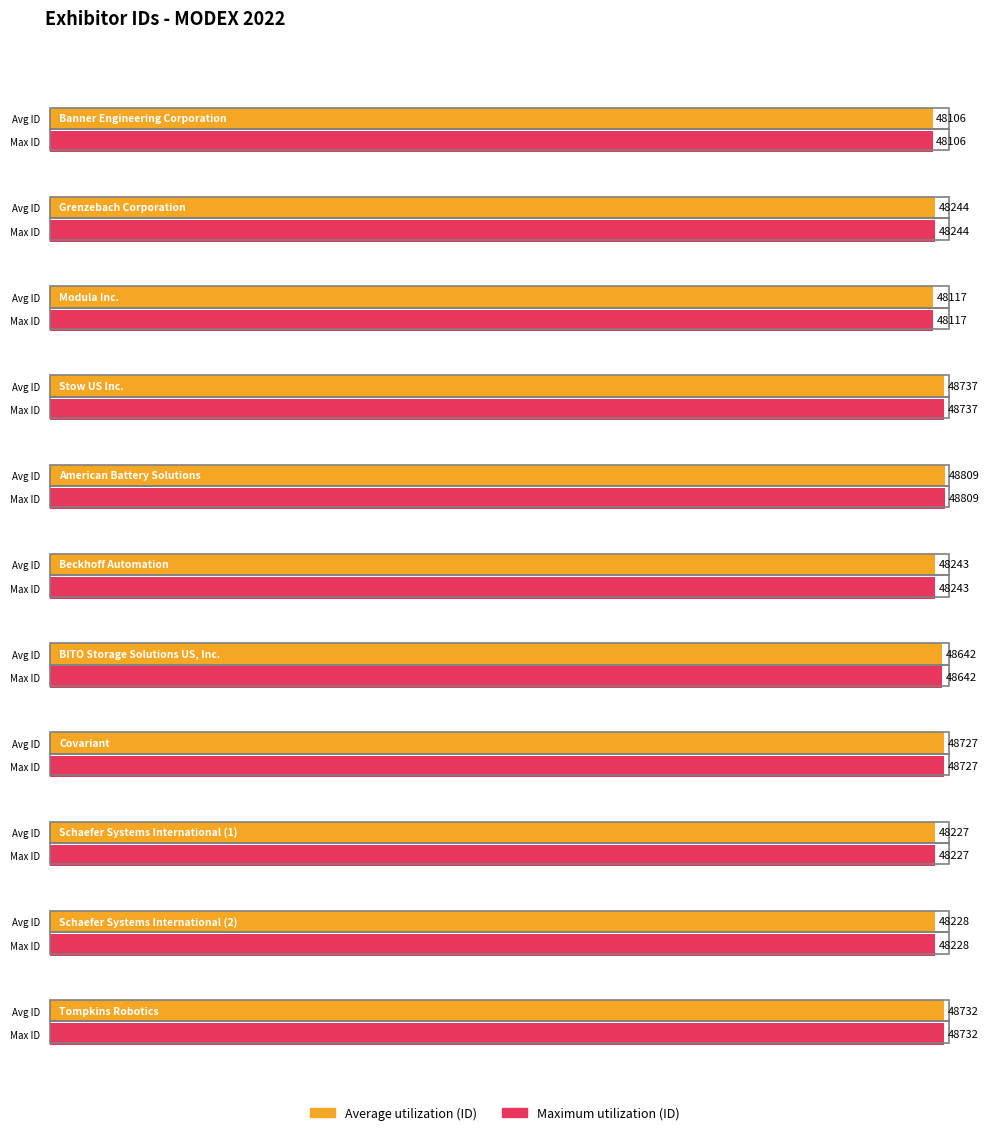

How many bars are there in total?

22